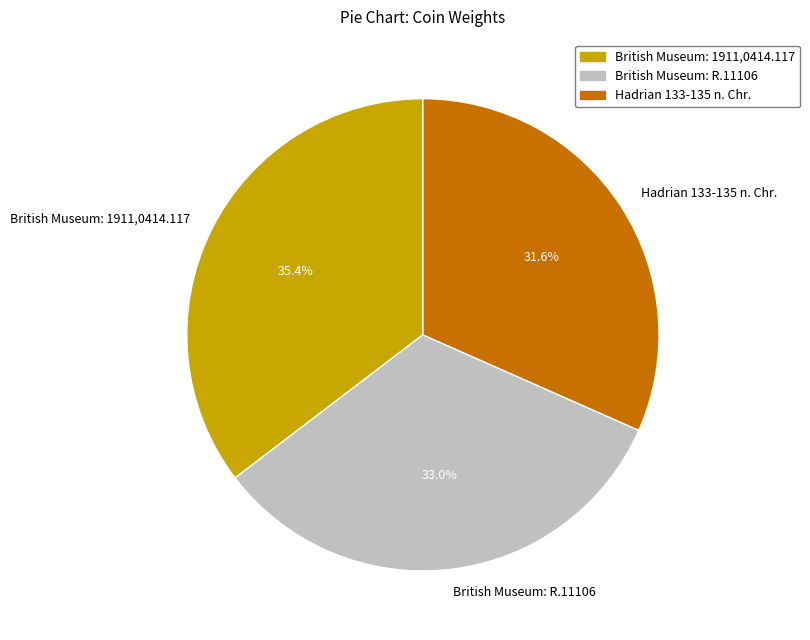

How many segments does this pie chart have?

3